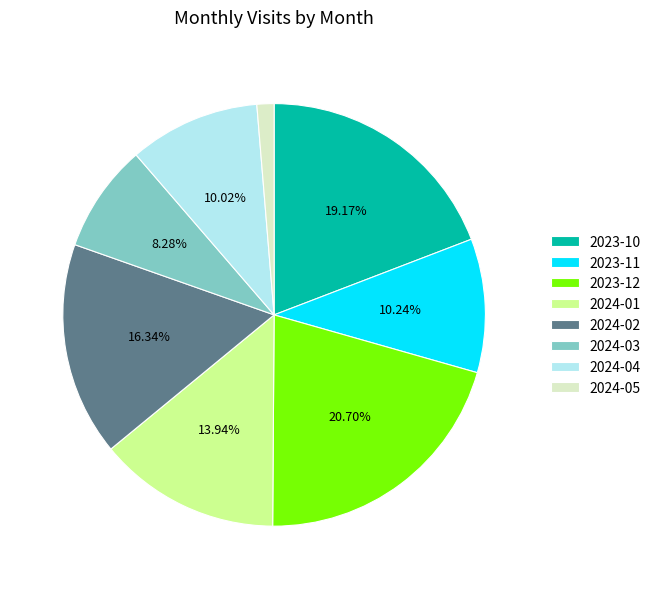

True or false: 2023-12 accounts for 21% of the total.

True